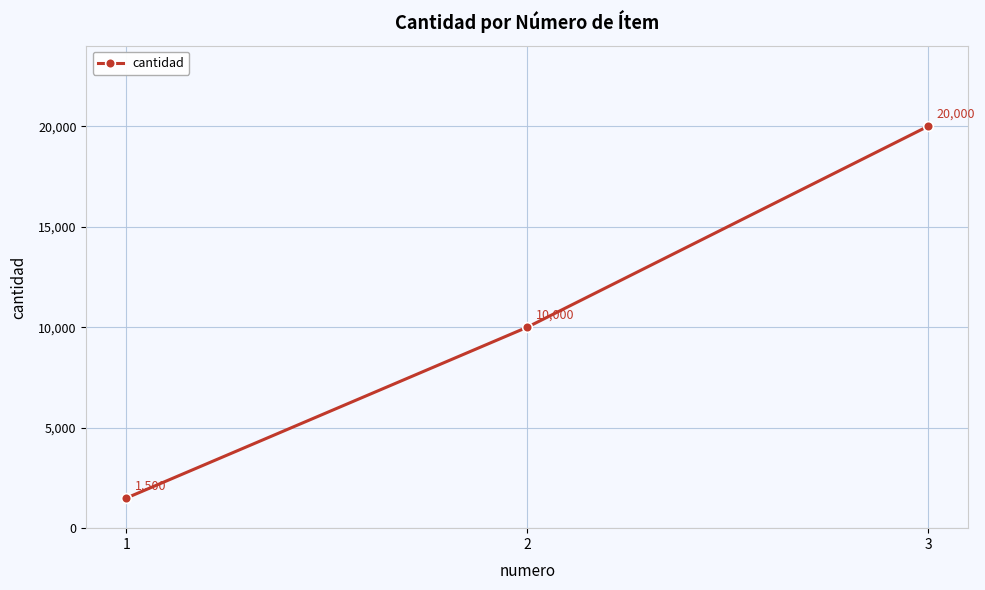

List the labels in order of value, smallest first.

1, 2, 3